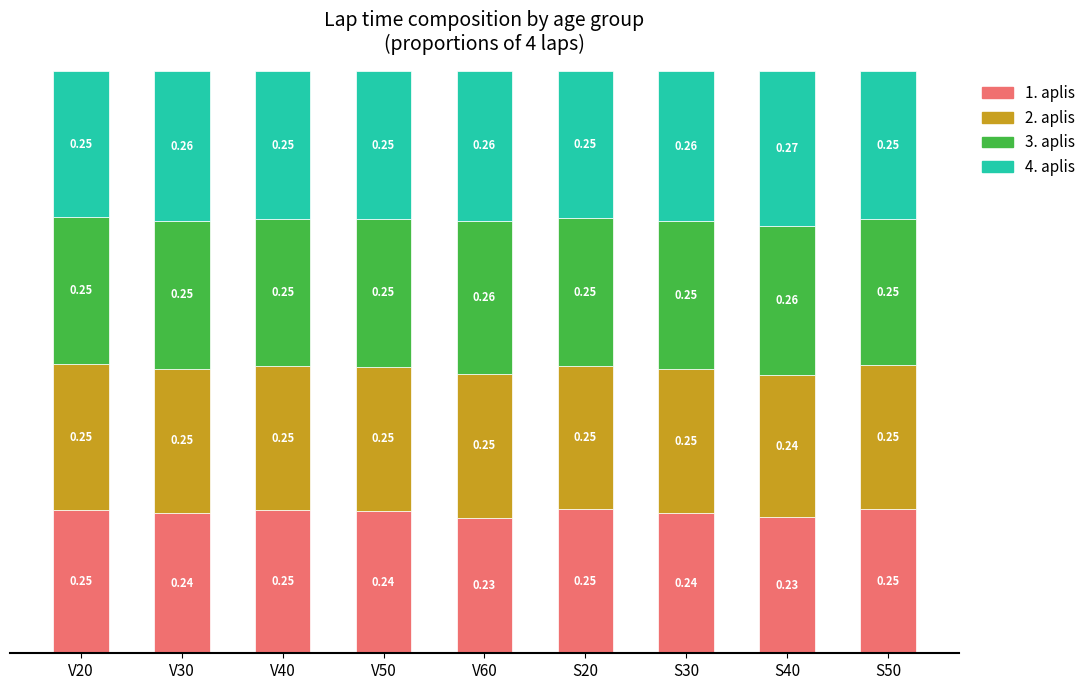

What is the total value across all series at S50?

1.0